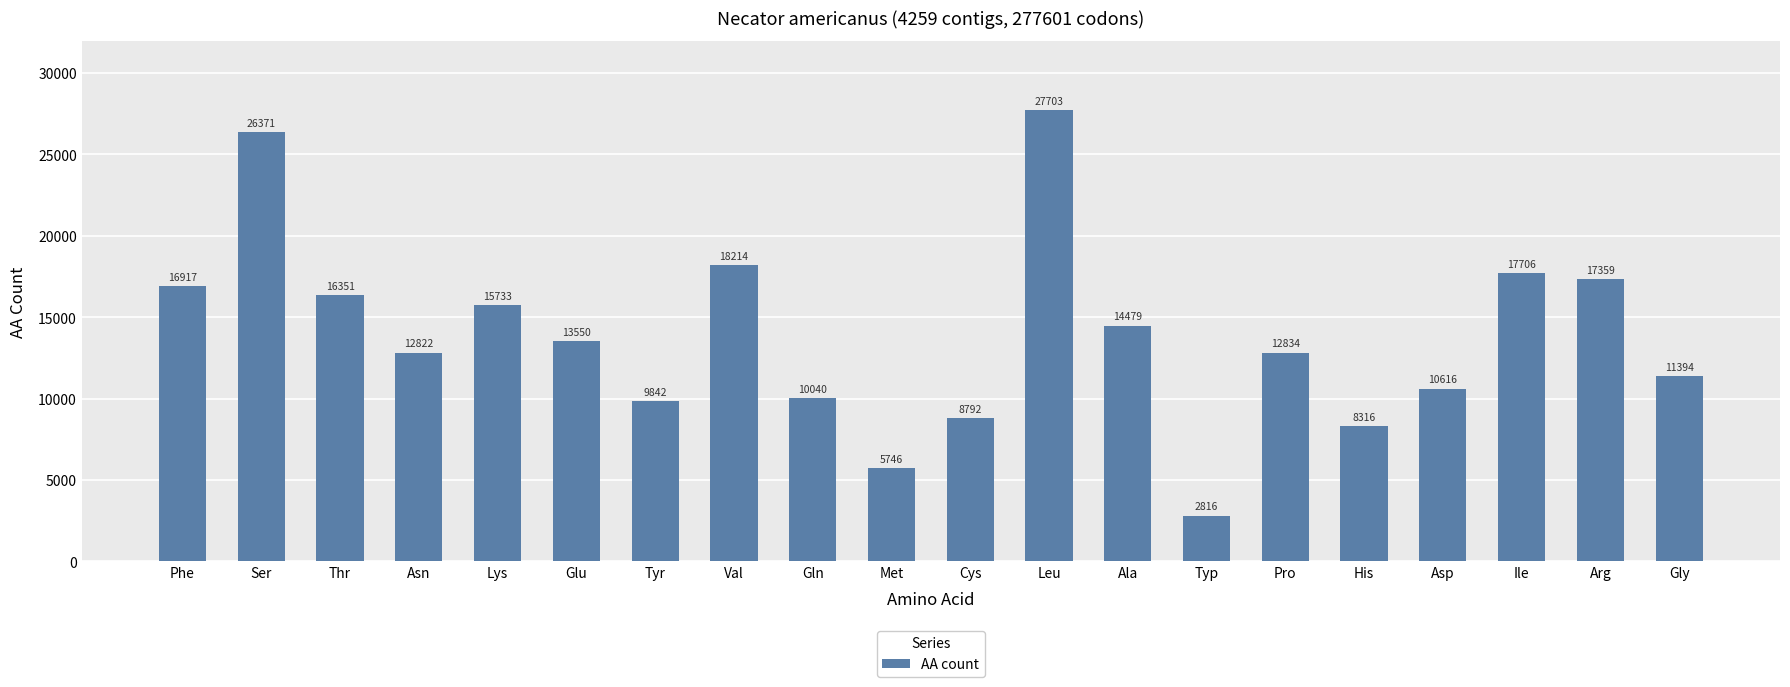

Reading left to right, transcribe all the data shown in this chart.

Phe=16917	Ser=26371	Thr=16351	Asn=12822	Lys=15733	Glu=13550	Tyr=9842	Val=18214	Gln=10040	Met=5746	Cys=8792	Leu=27703	Ala=14479	Typ=2816	Pro=12834	His=8316	Asp=10616	Ile=17706	Arg=17359	Gly=11394